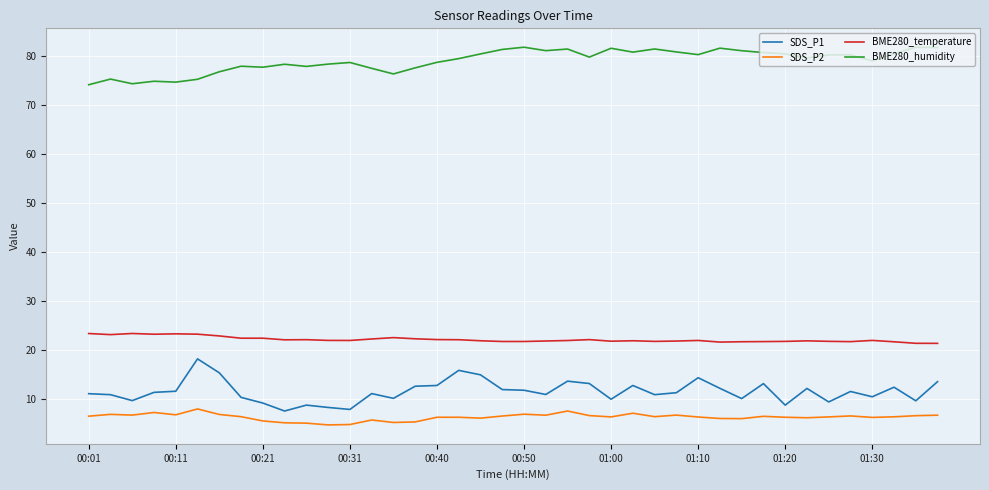

At how many categories does at least one series exceed 25?

40